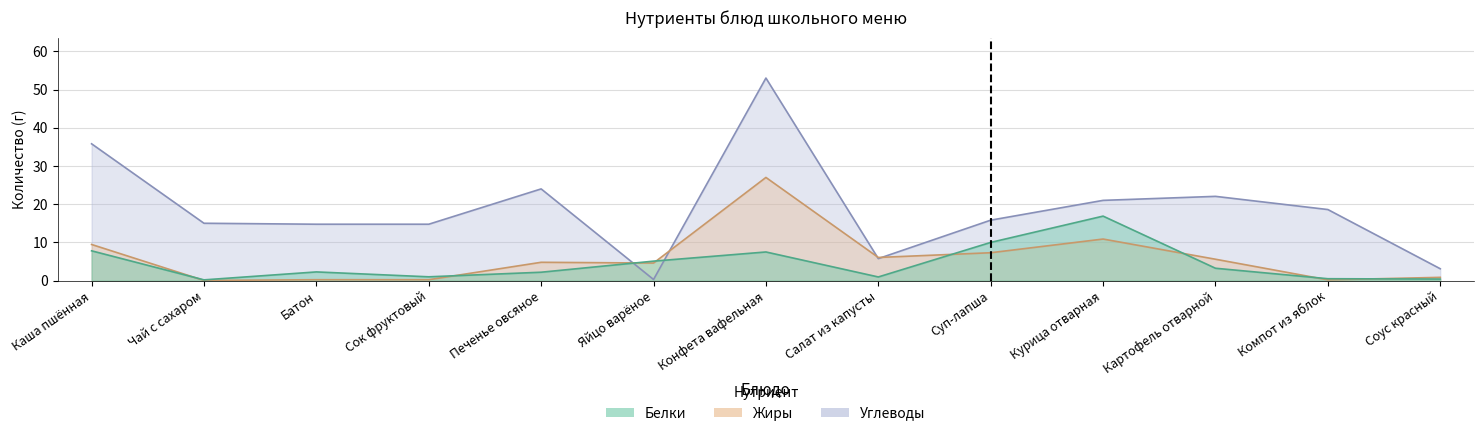

At which label does Жиры reach its minimum?

Чай с сахаром